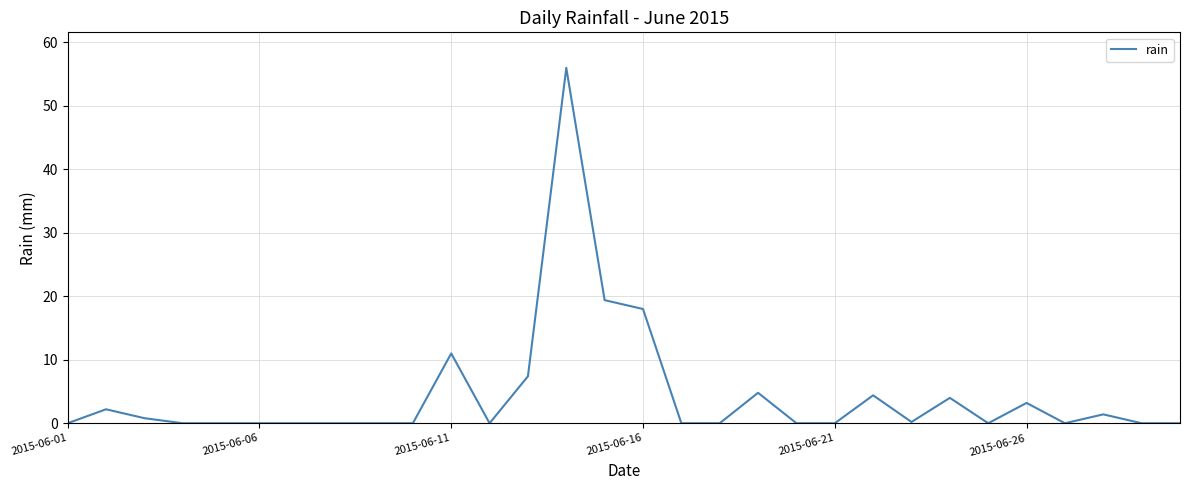

What is the difference between the maximum and minimum values?

56.0